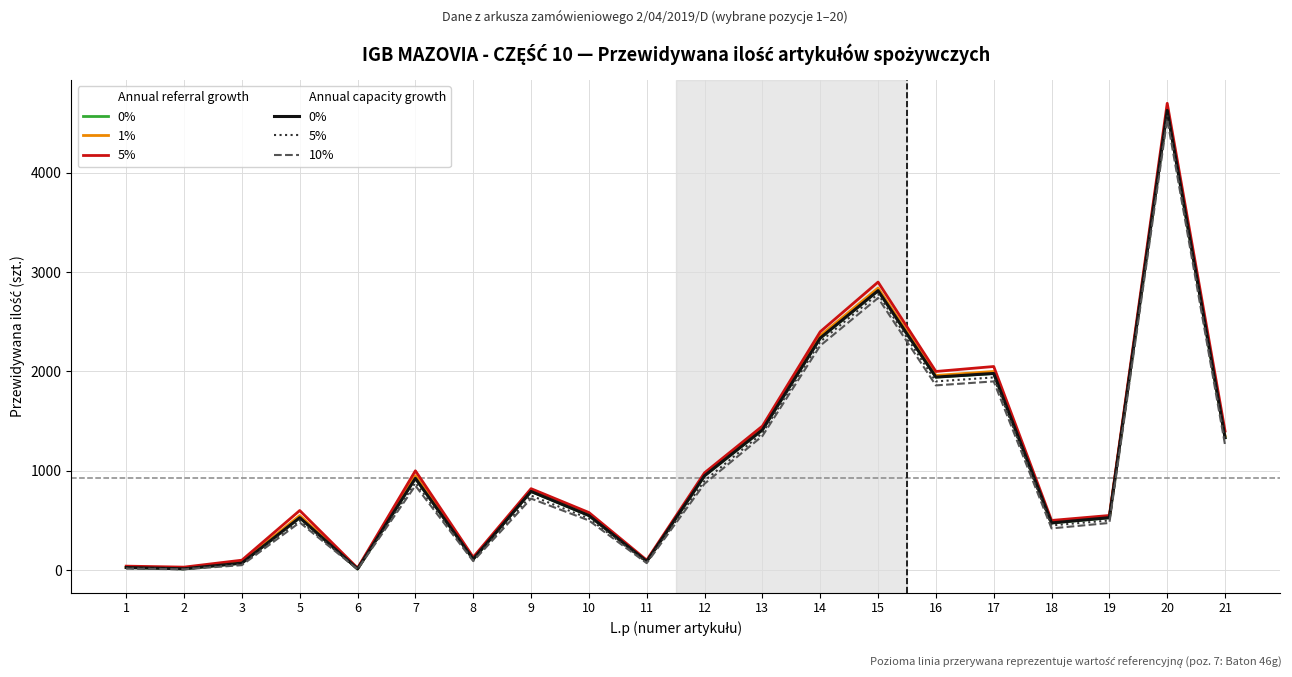

Which has a higher value, 3 or 21?

21